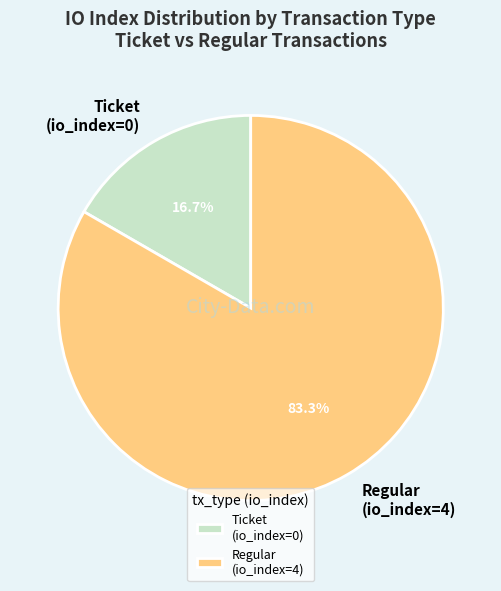

What percentage is the Regular (io_index=4) slice, to the nearest percent?

83%